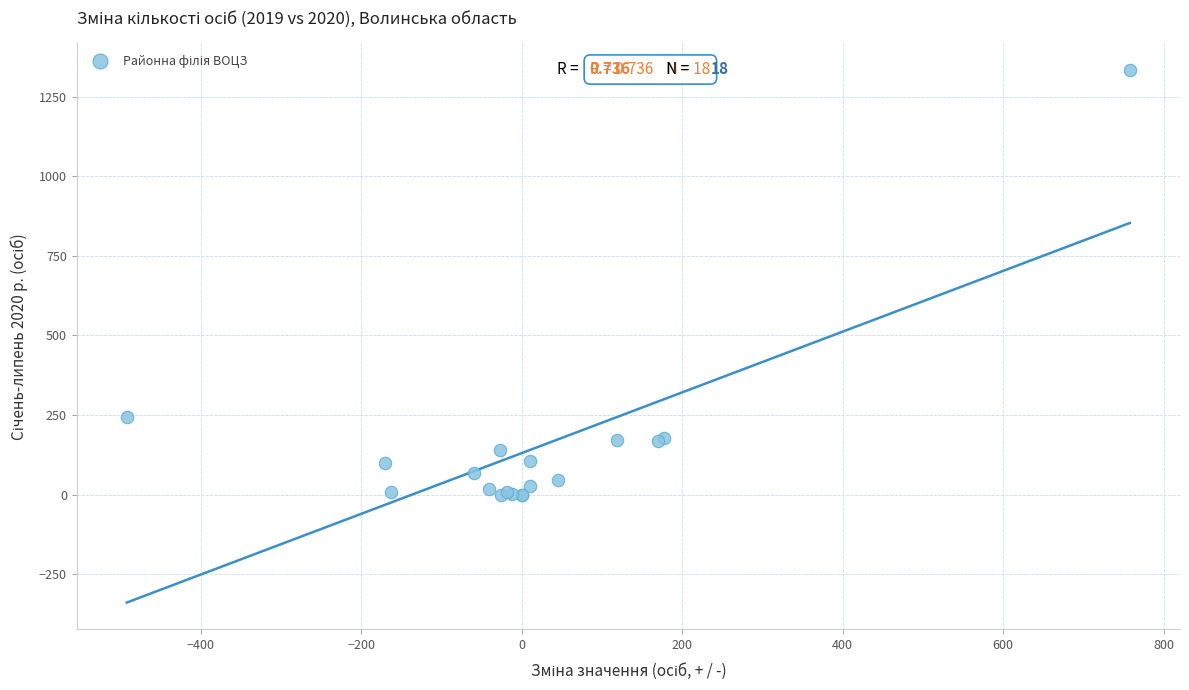

What Y value in the scatter plot is closest to 666?

243